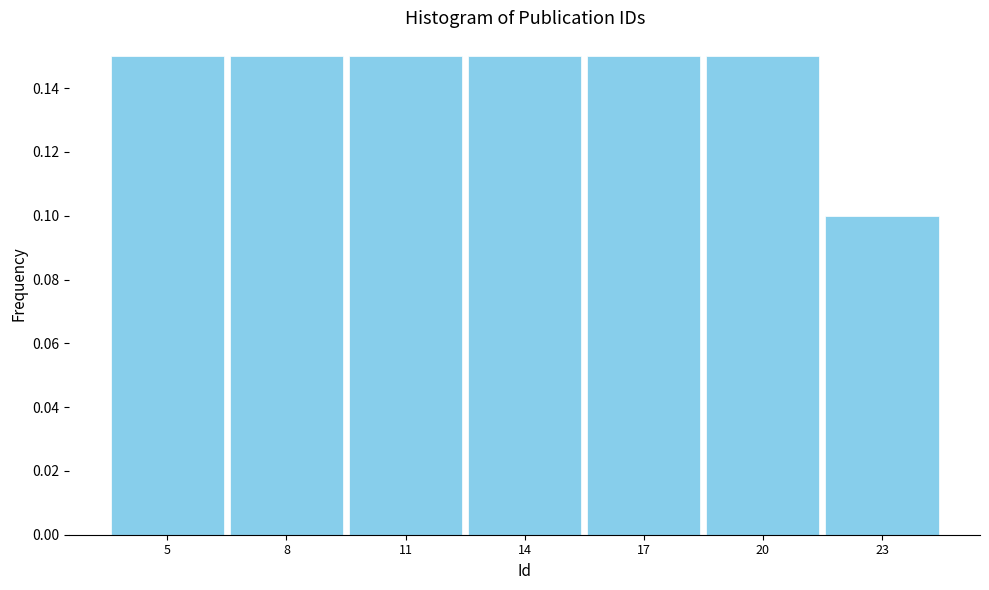

How many values are between 0 and 1?

7